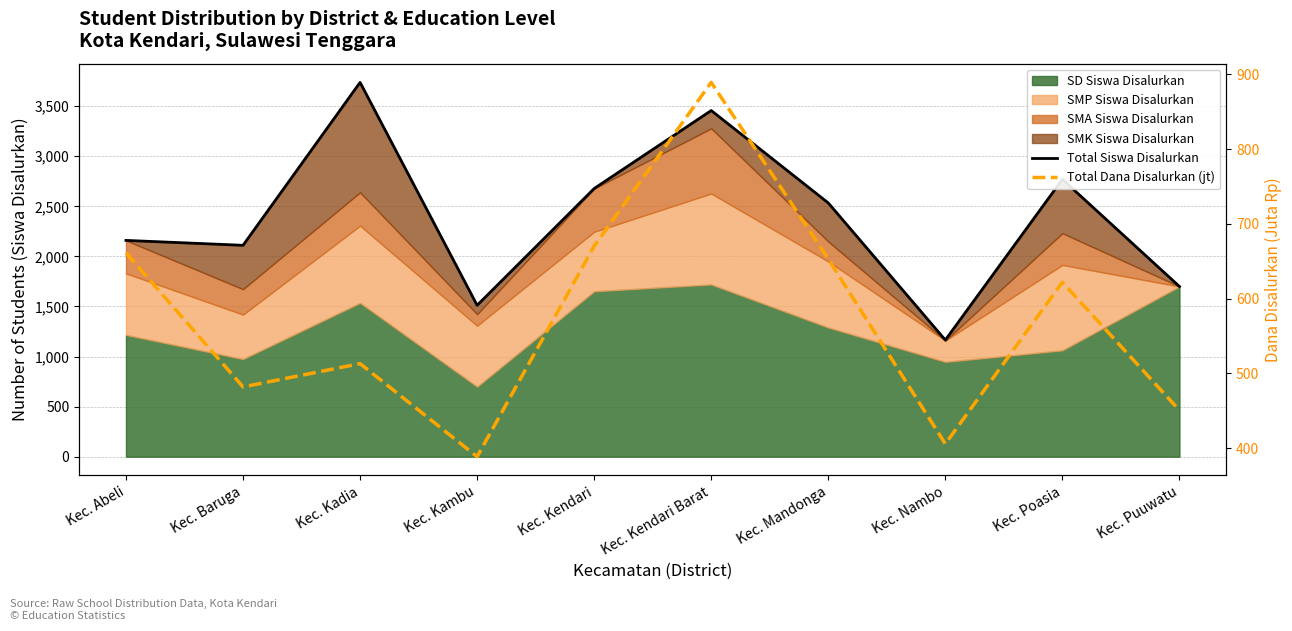

Between Kec. Abeli and Kec. Puuwatu, which is larger?

Kec. Abeli